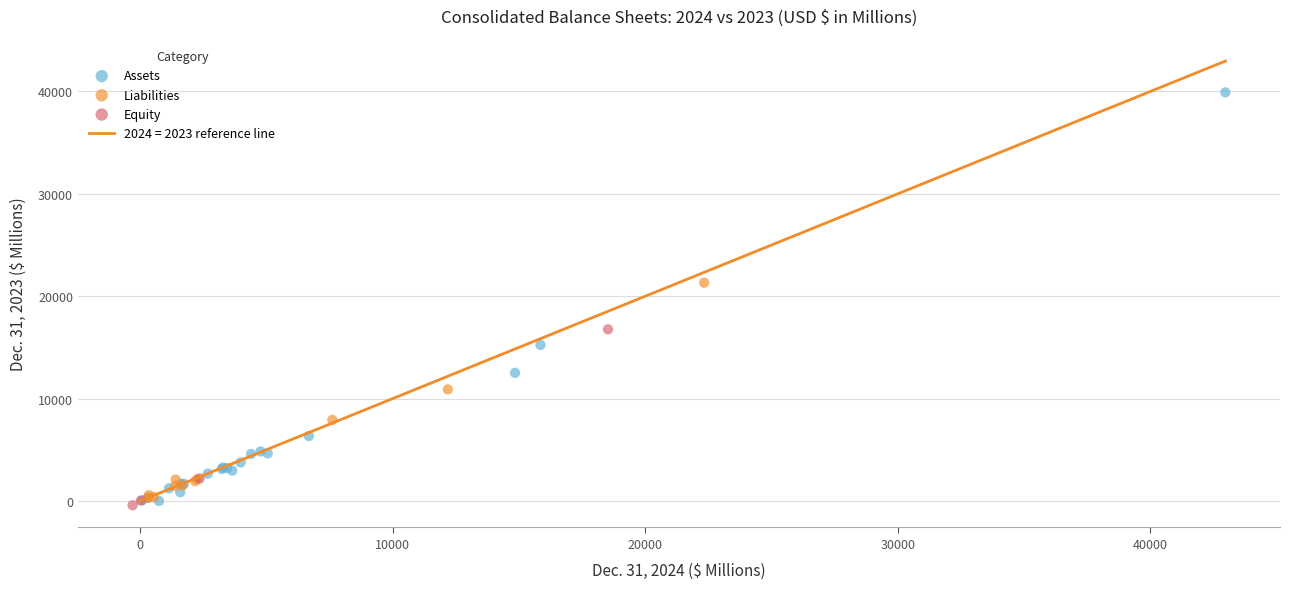

Which series reaches the maximum Y coordinate?

Assets